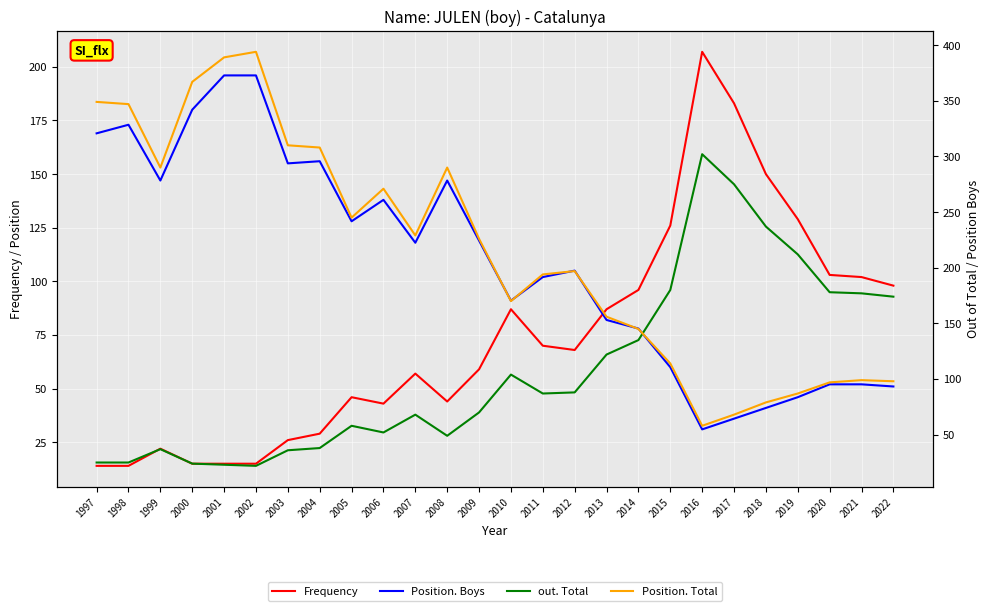

What is the difference between the out. Total values at 2010 and 2001?

81